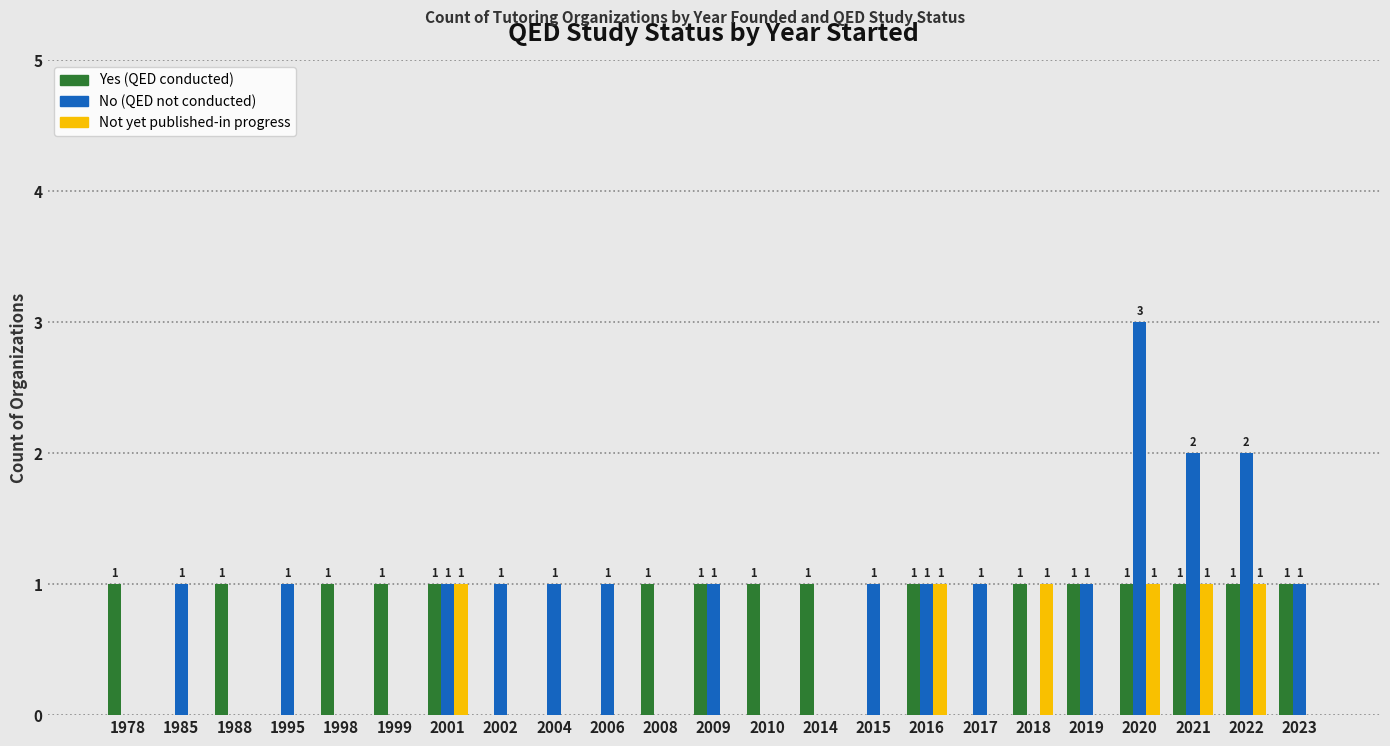

Which label corresponds to the largest value in the chart?

2020